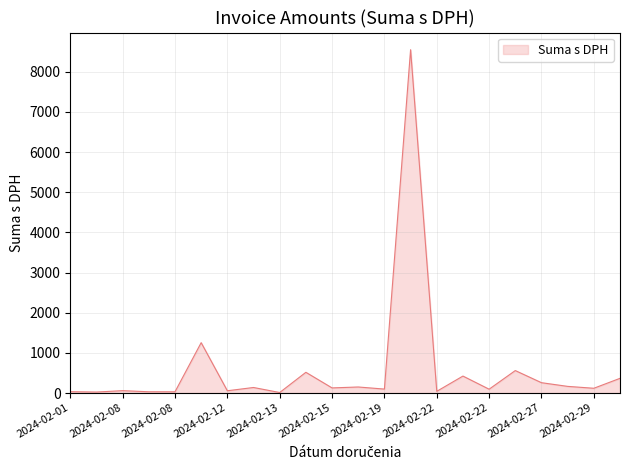

How many lines are shown in the chart?

1